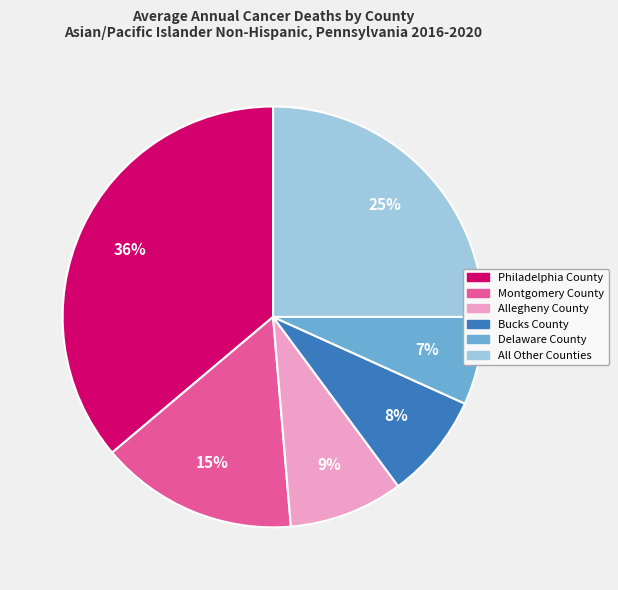

Is there a majority slice in this chart?

No